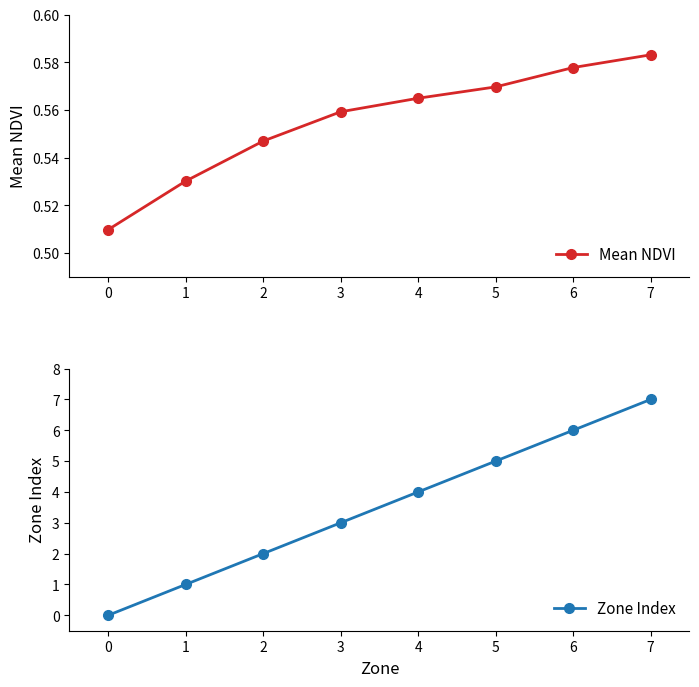

The Mean NDVI series shows 0.5 at 1. True or false?

True